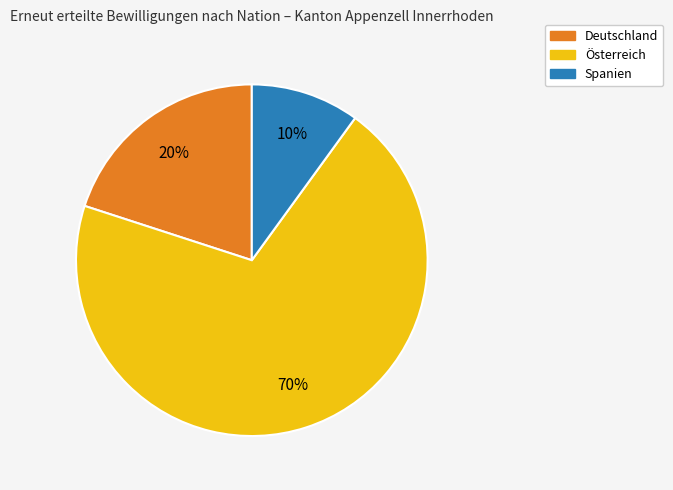

To the nearest percent, what is the difference between the largest and smallest slice percentages?

60%